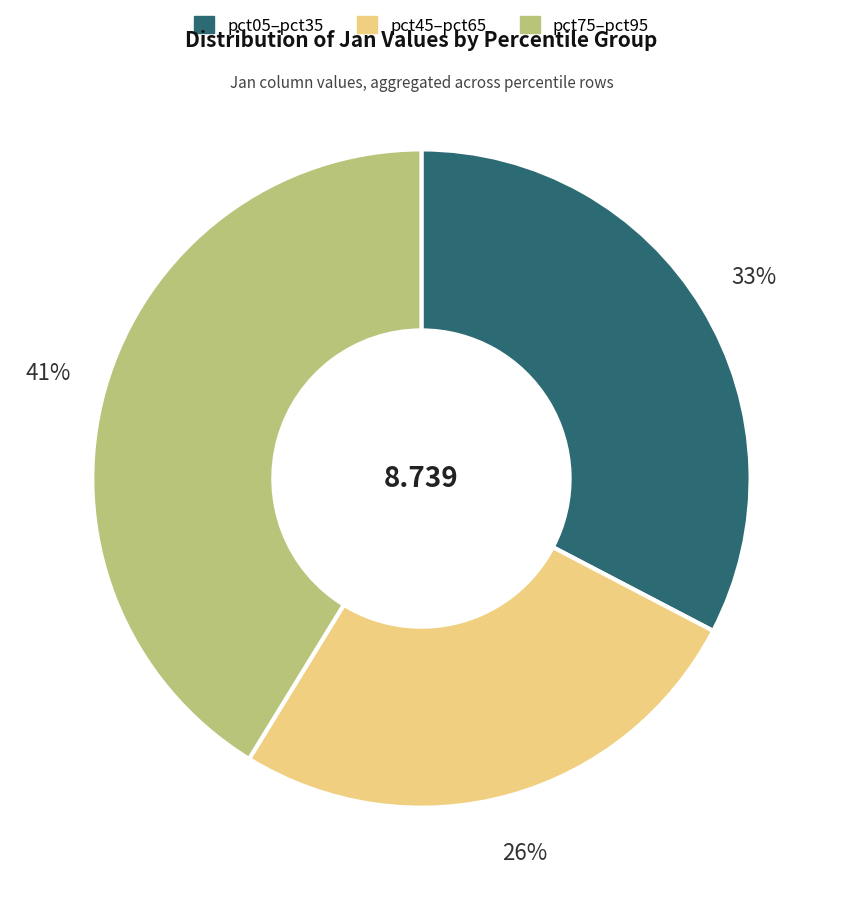

Is there any slice that represents more than half of the pie?

No